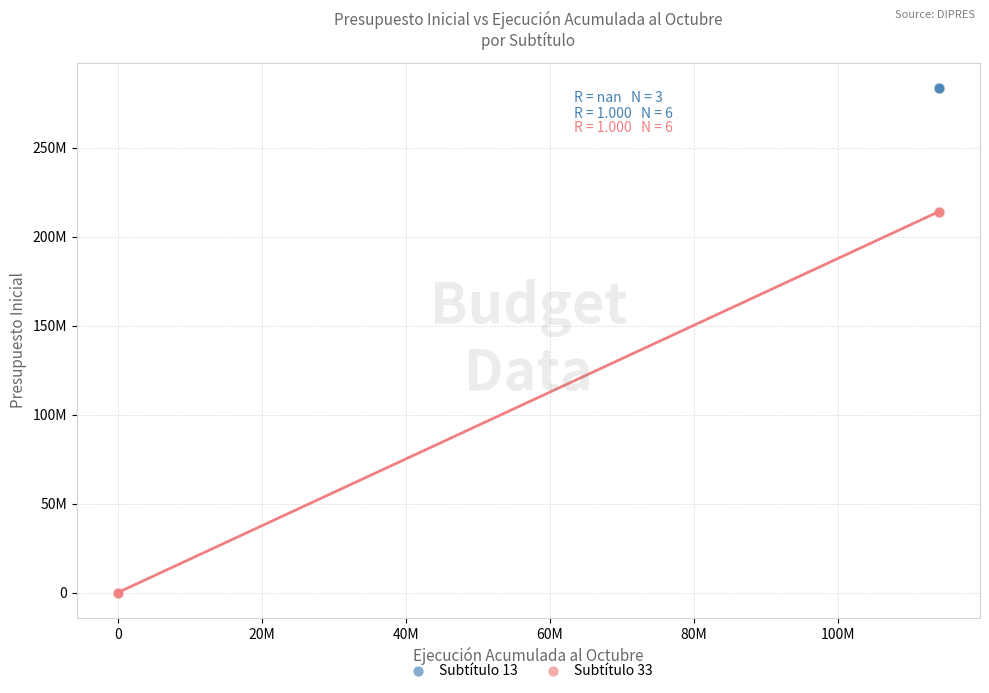

What are all the series names shown in the legend?

Subtítulo 13, Subtítulo 33